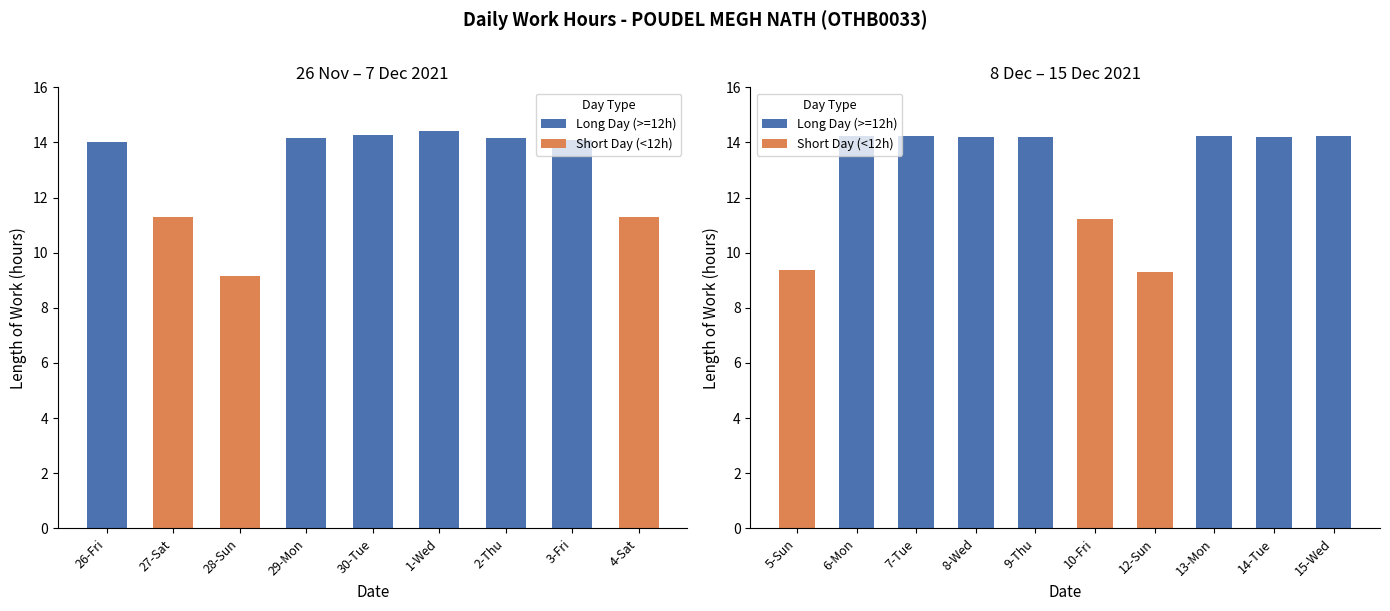

The Long Day (>=12h) series shows 14.2 at 15-Wed. True or false?

True